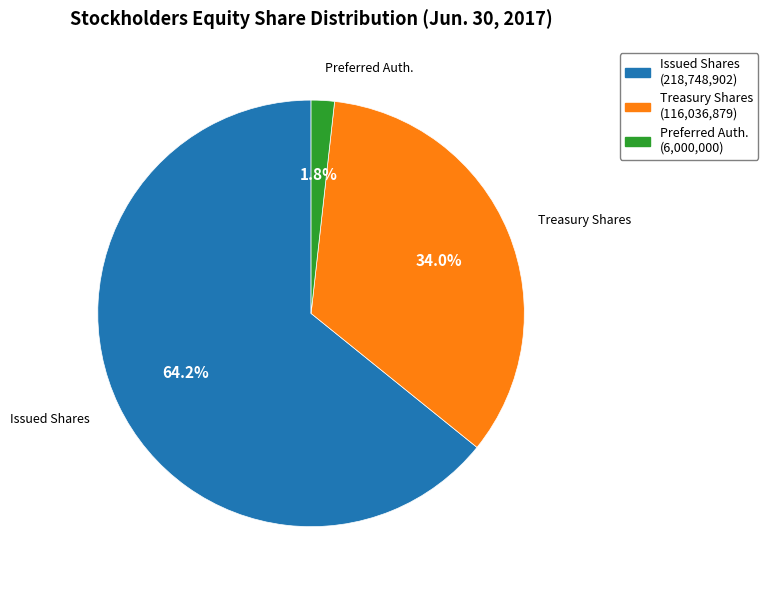

Count the number of slices in the pie.

3